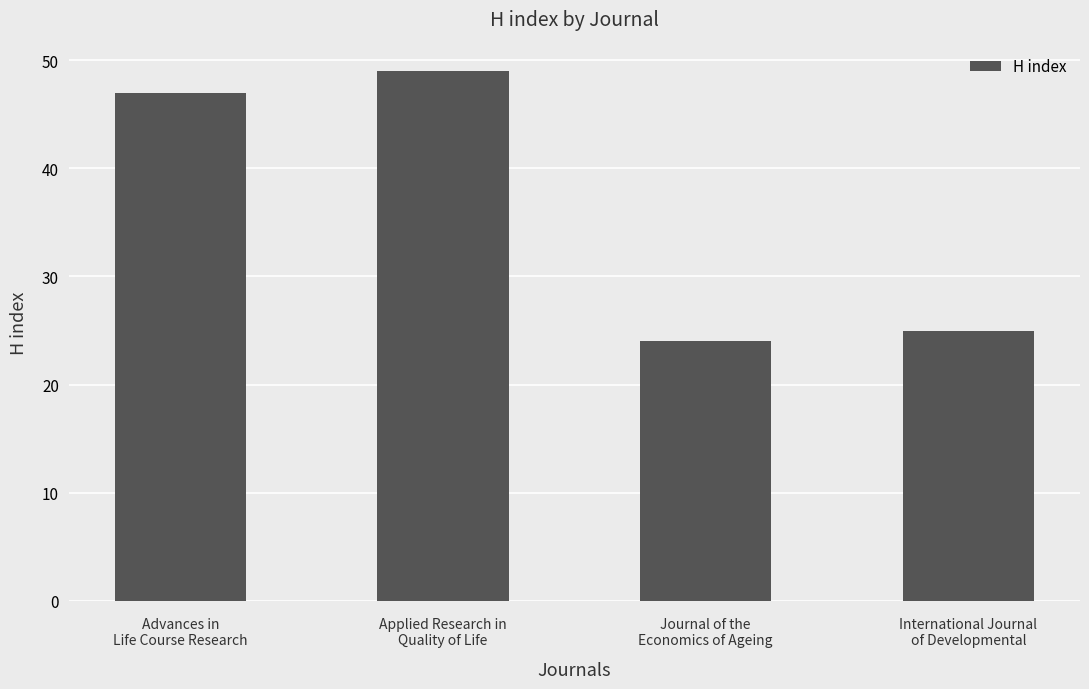

How many values are below 47?

2